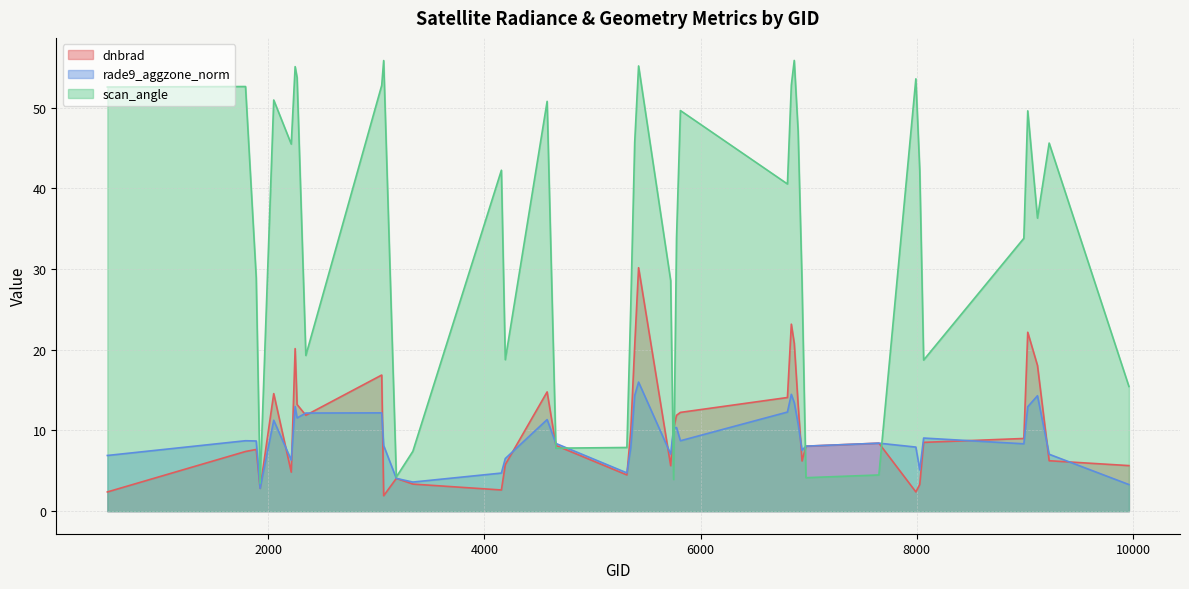

What is the average value of the rade9_aggzone_norm series?

9.1